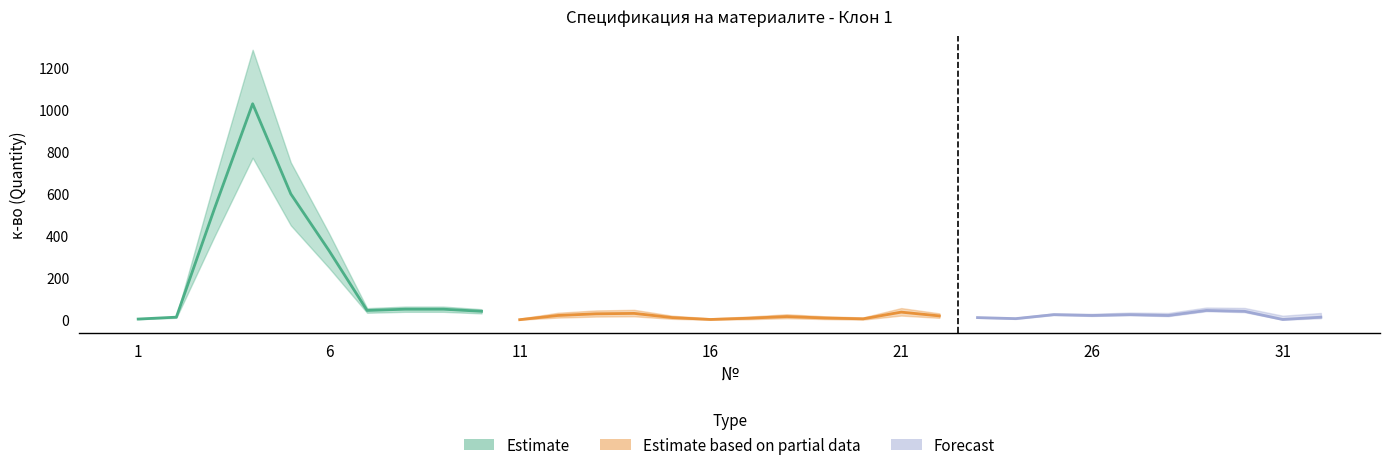

Which category has the highest value across all series?

4